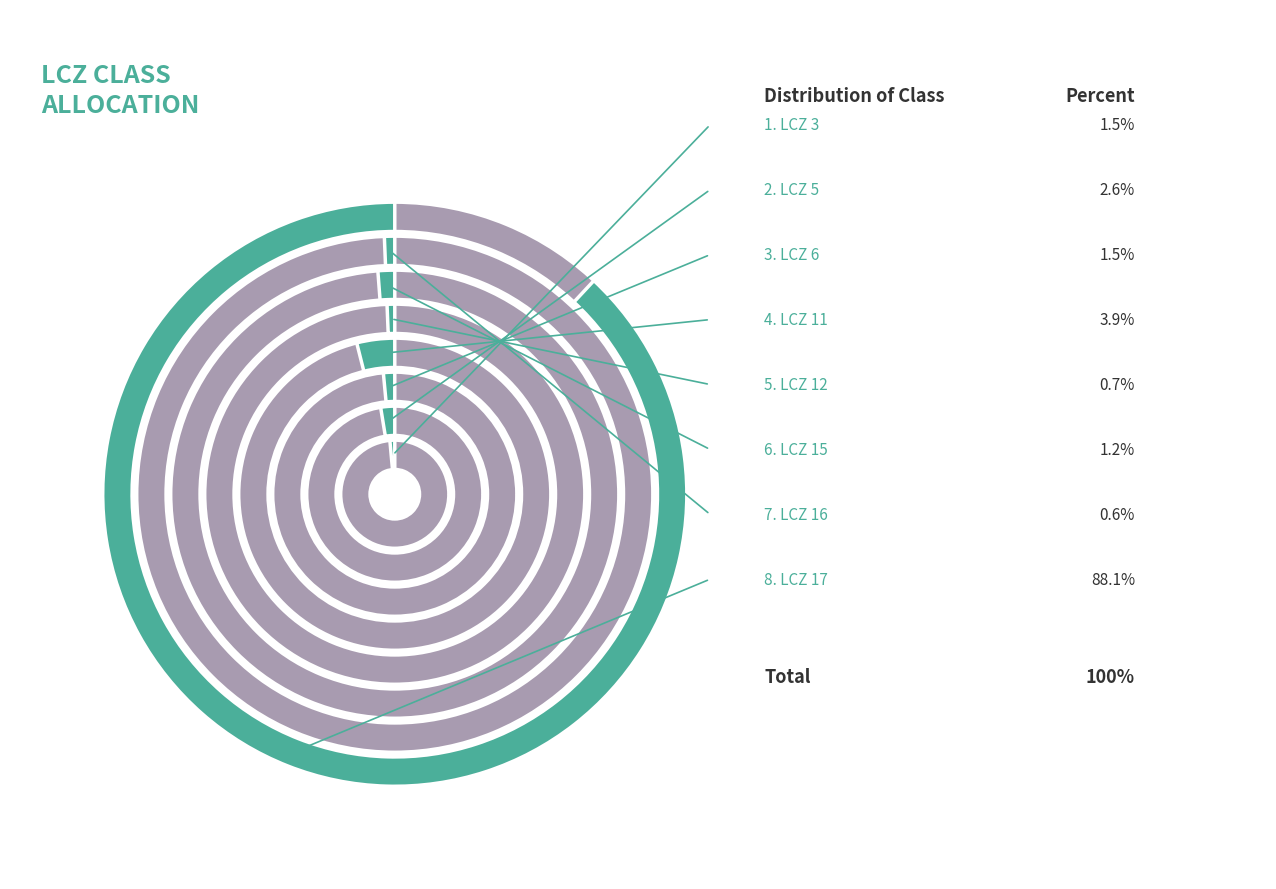

Count the number of slices in the pie.

8